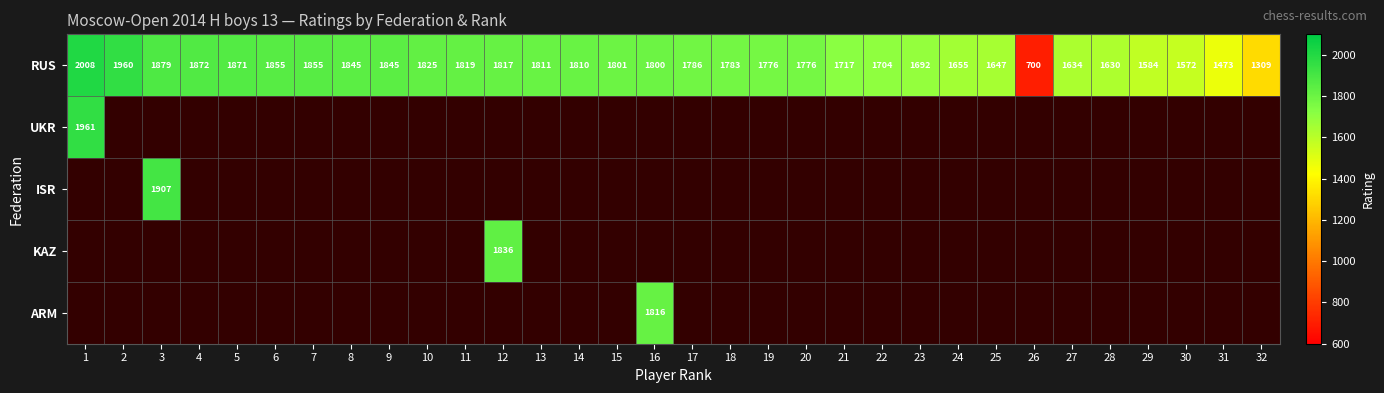

The value of RUS at 13 is 2362. True or false?

False